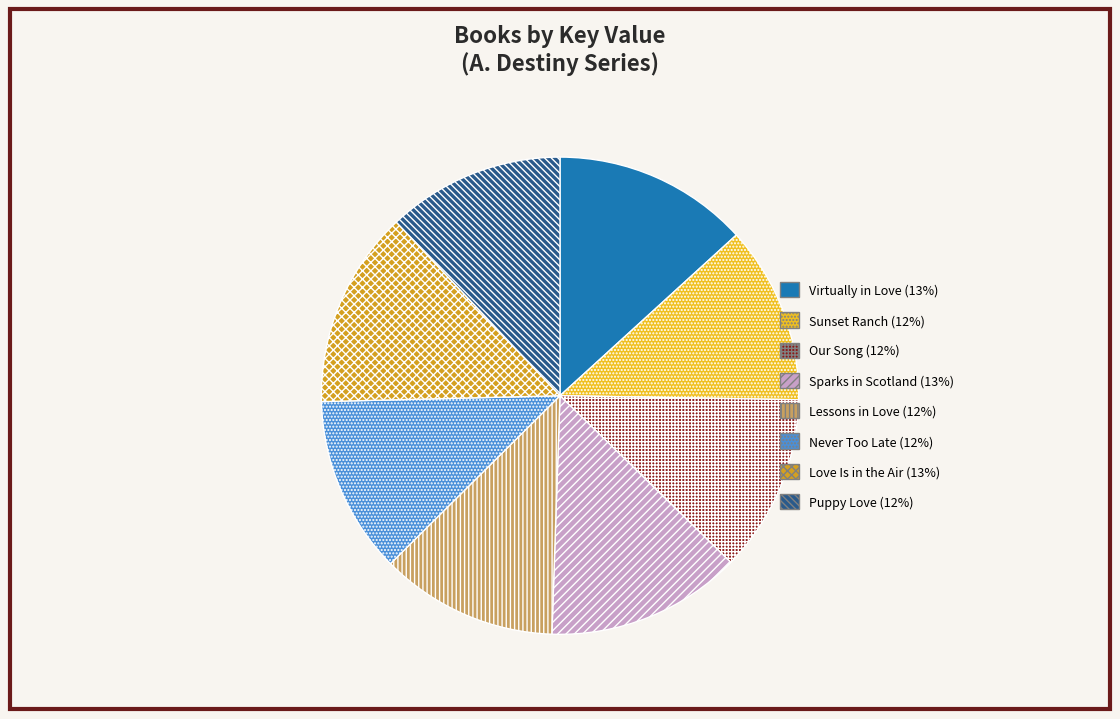

Is the sum of Love Is in the Air (13%) and Sparks in Scotland (13%) greater than half?

No